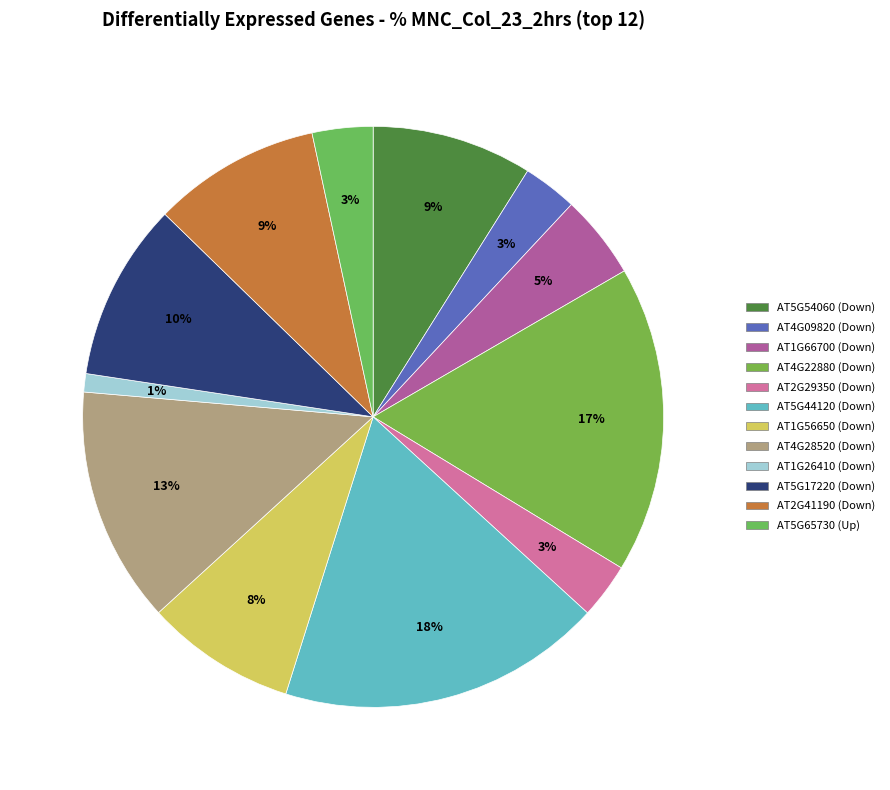

To the nearest percent, what percentage of the pie is AT1G56650 (Down)?

8%